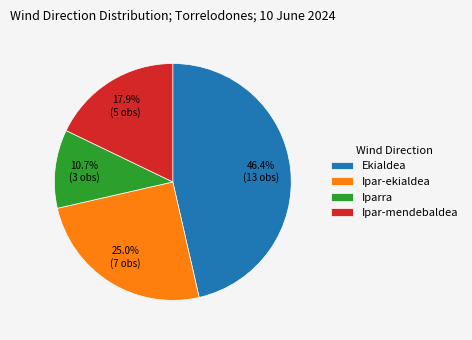

Does Iparra account for over 50% of the chart?

No